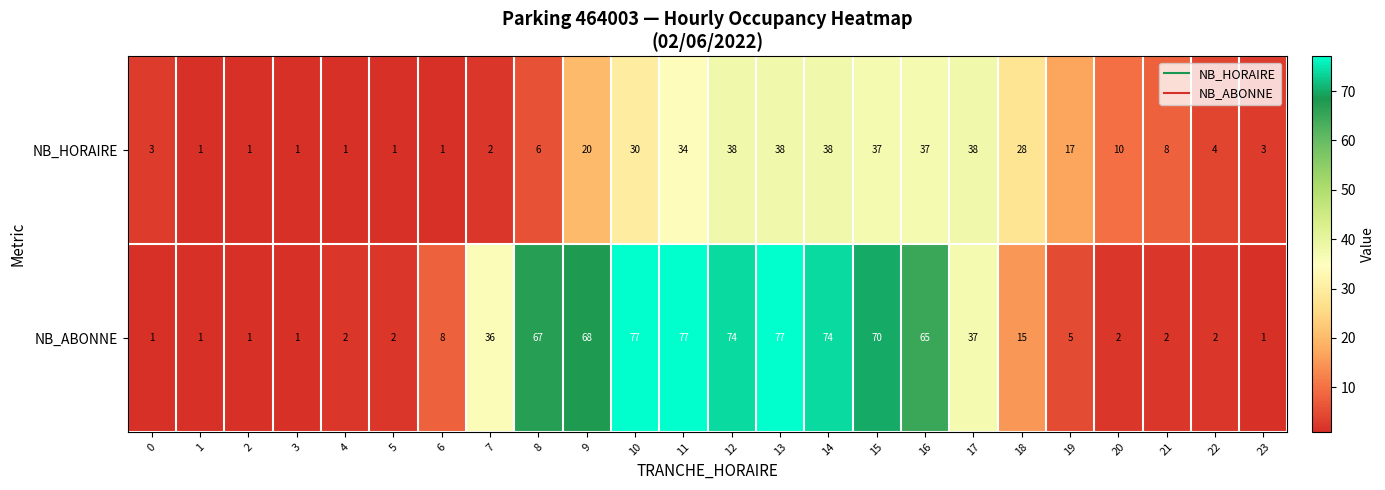

Rank the series by their average value, from lowest to highest.

NB_HORAIRE, NB_ABONNE